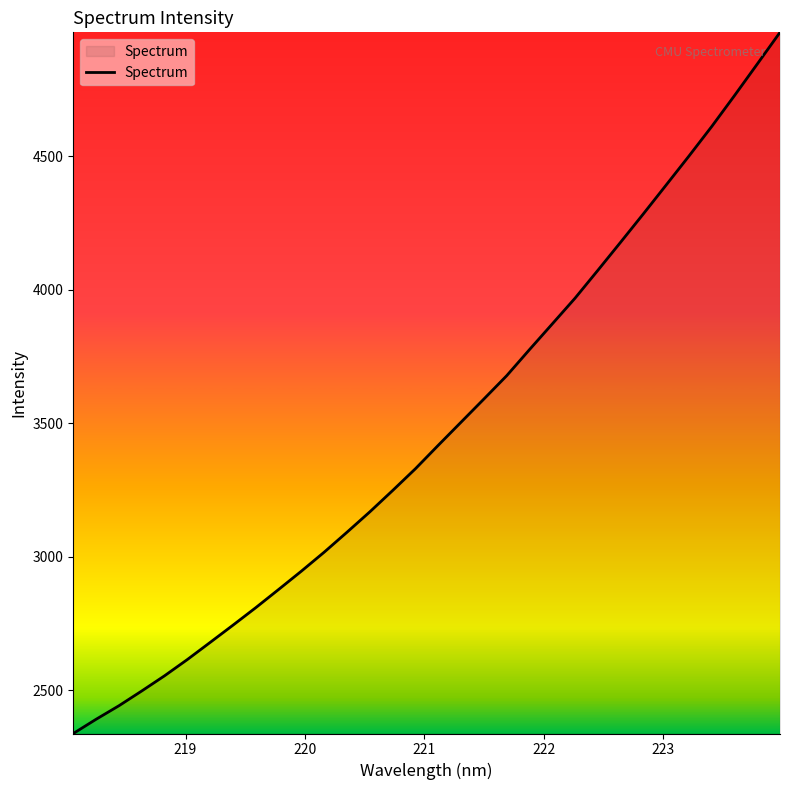

Does the chart display data point markers on the line(s)?

No